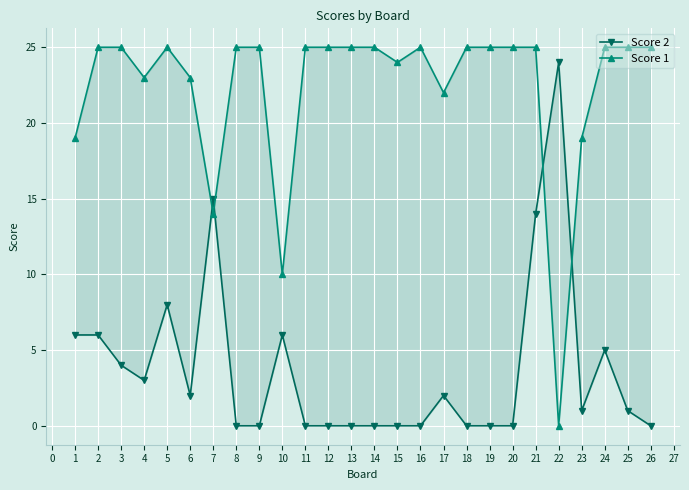

Which series has the largest range (max minus min)?

Score 1